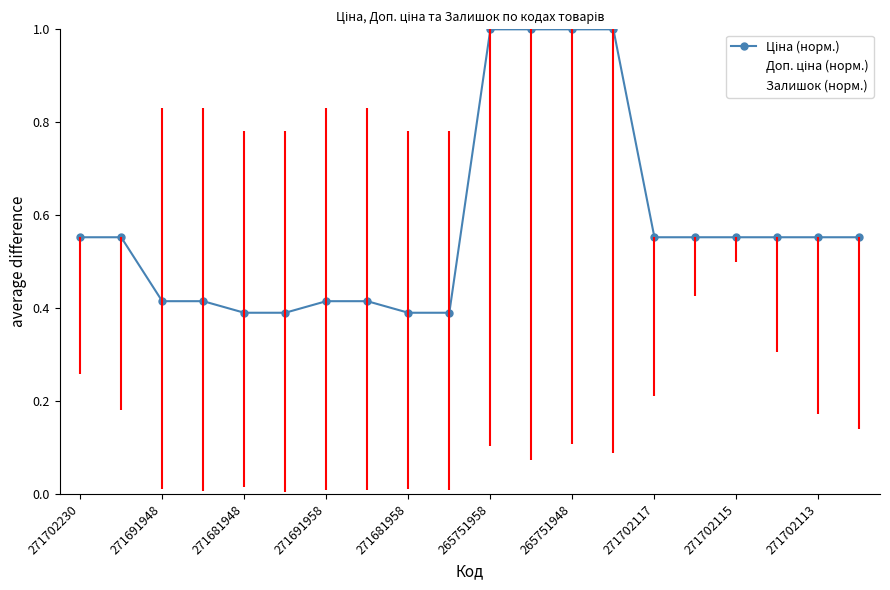

True or false: Доп. ціна (норм.) and Залишок (норм.) cross at least once.

True